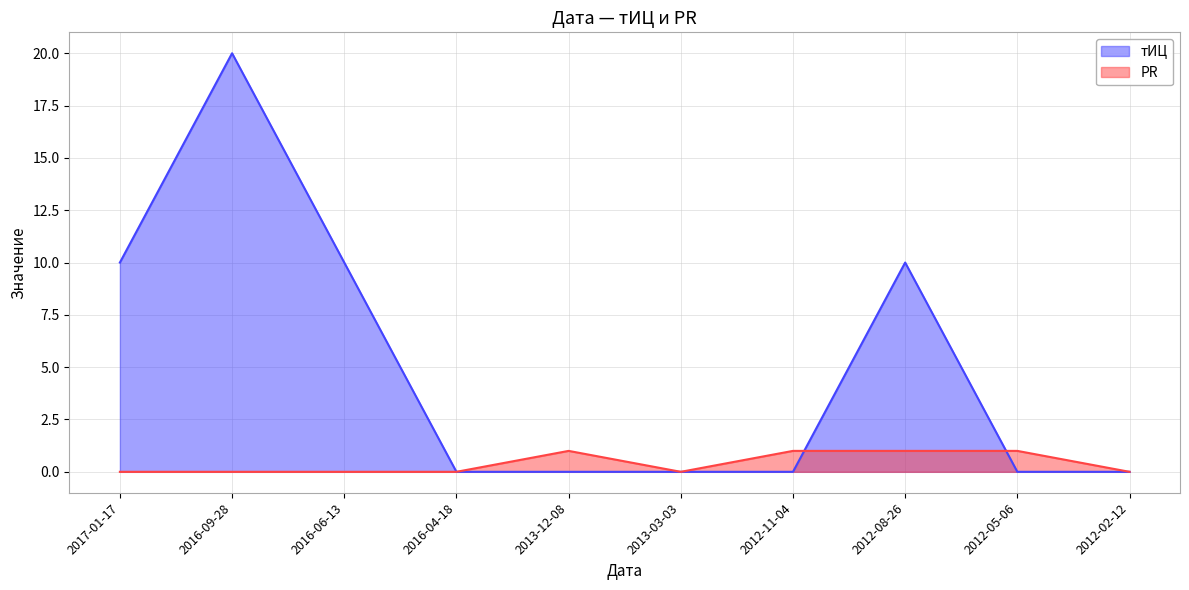

Is it true that тИЦ equals 13 at 2013-12-08?

False